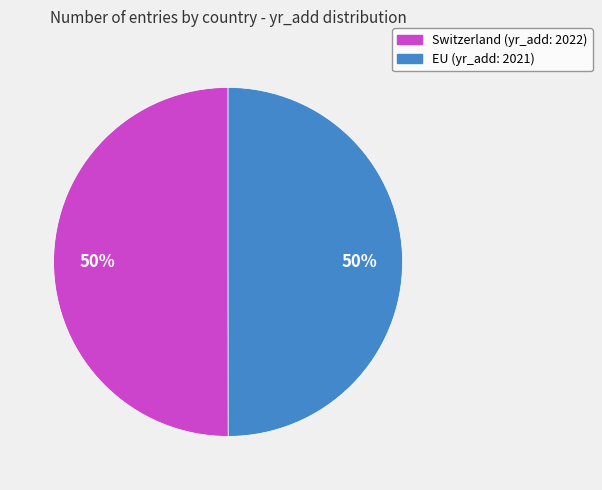

How many slices are in this pie chart?

2